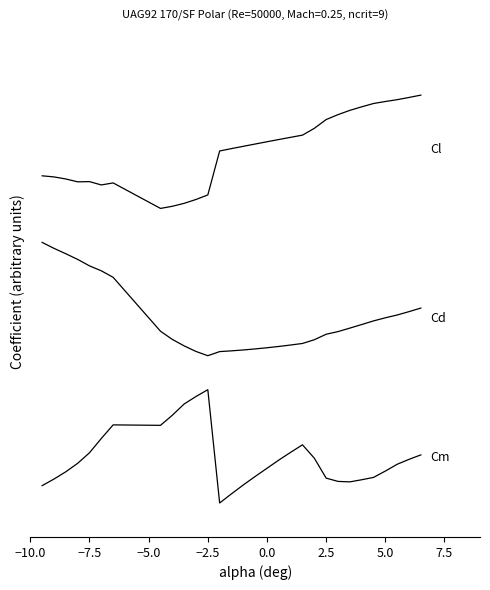

Is this an area chart (filled region under the line)?

No